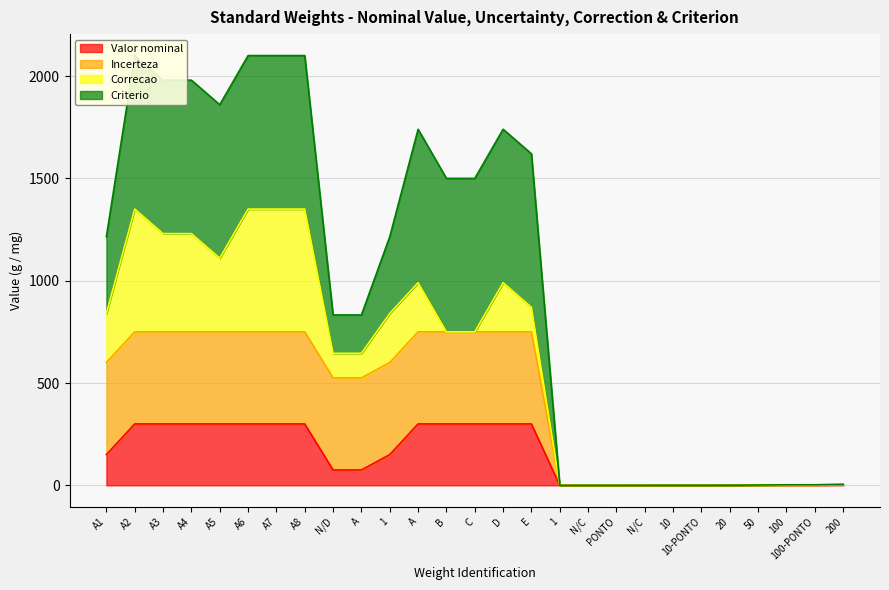

At which label does Valor nominal first exceed 150?

A2